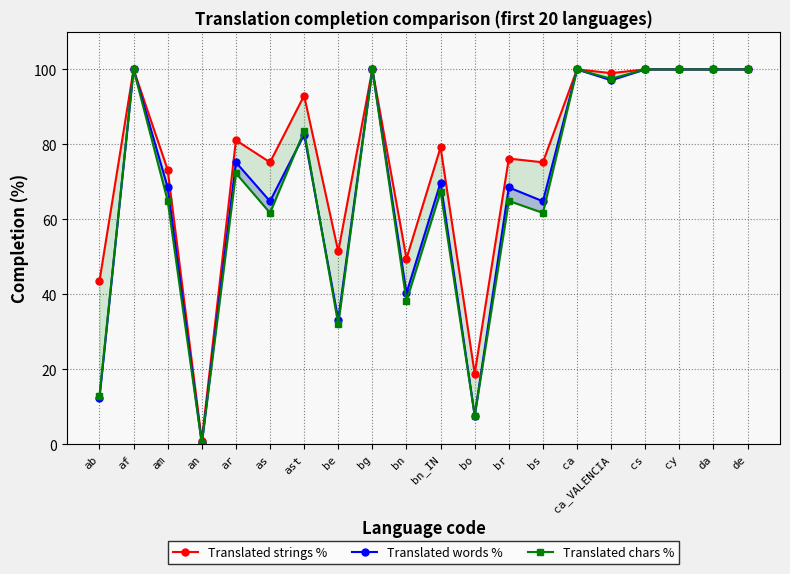

Is it true that Translated chars % equals 36.6 at am?

False